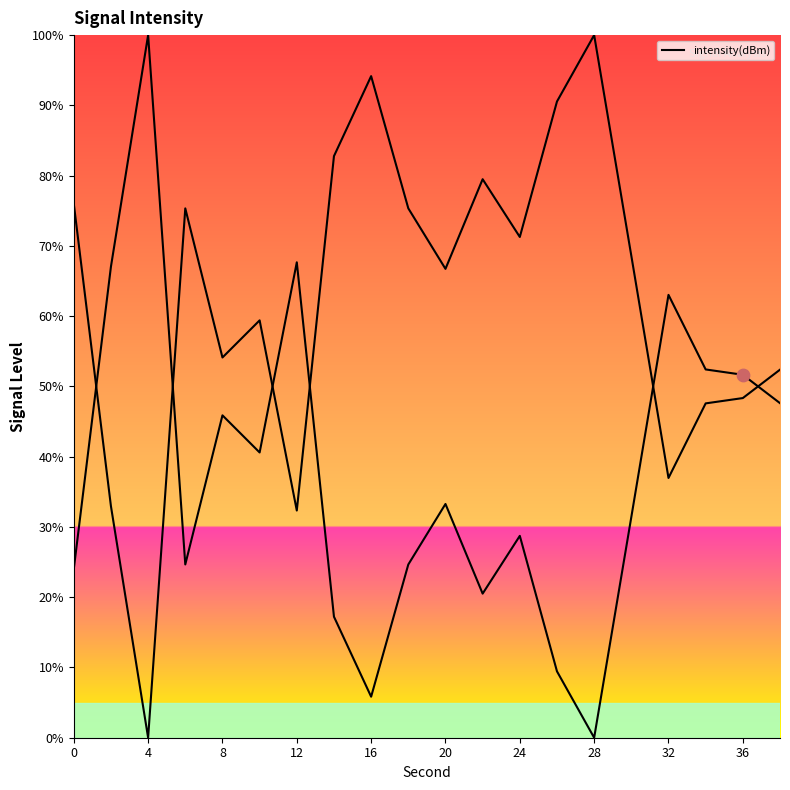

What is the ratio of the value at 12 to the value at 24?

0.4